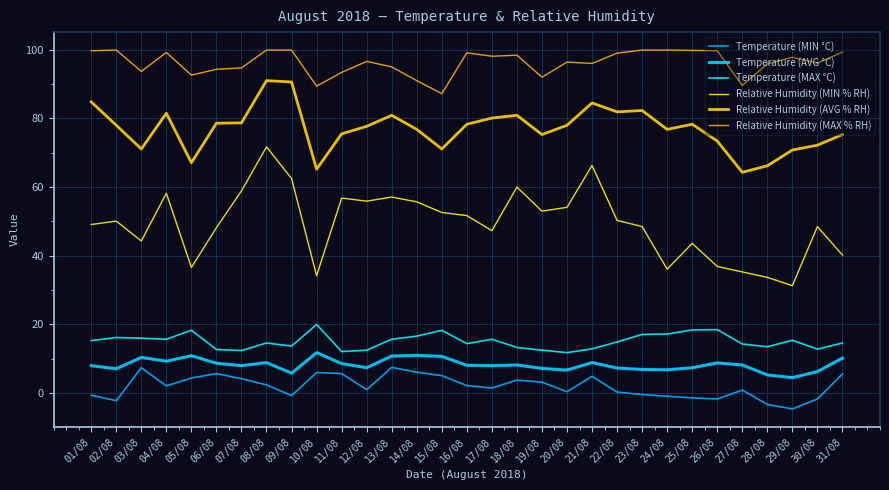

True or false: Temperature (MAX °C) and Relative Humidity (AVG % RH) intersect in this chart.

False